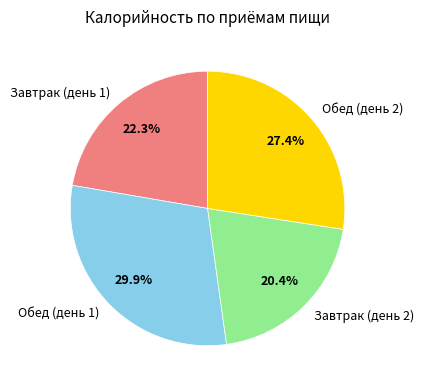

Rank the categories by value from highest to lowest.

Обед (день 1), Обед (день 2), Завтрак (день 1), Завтрак (день 2)